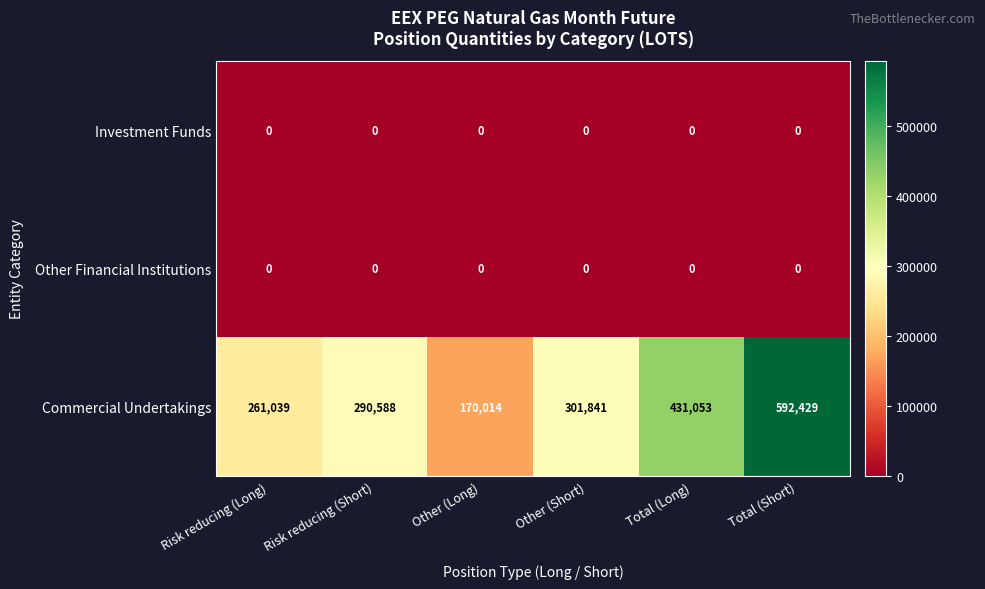

The Commercial Undertakings series shows 592429 at Total (Short). True or false?

True